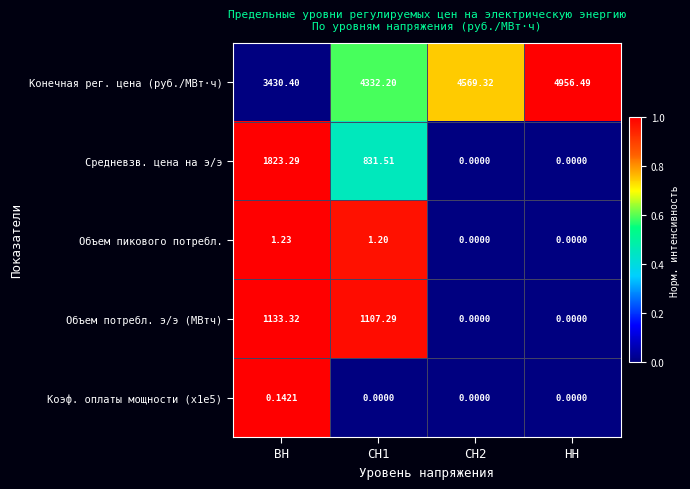

At which label does Объем потребл. э/э (МВтч) first exceed 1107?

ВН